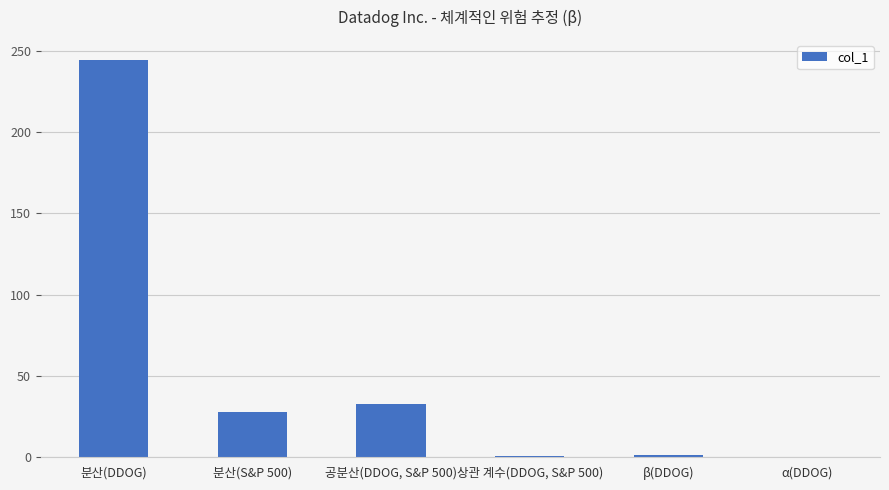

The value at β(DDOG) is 1.2. True or false?

True